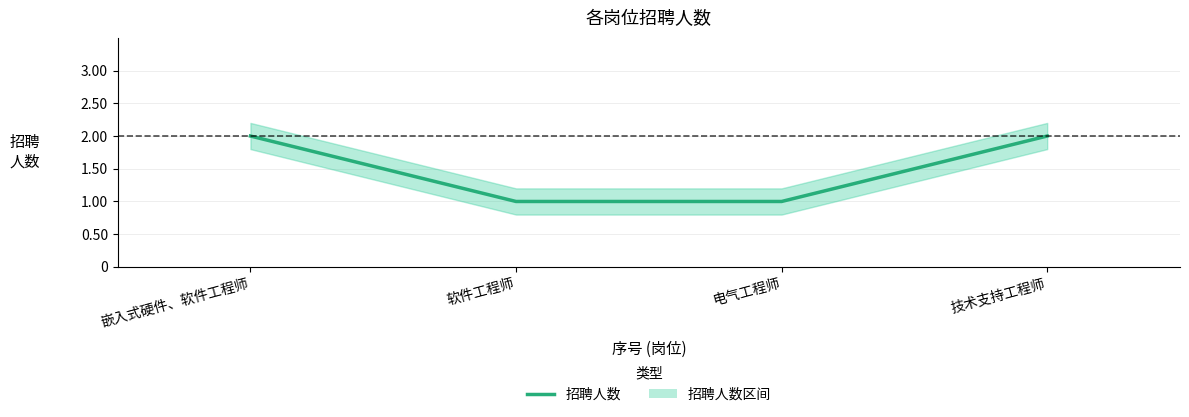

Reading left to right, what are all the values shown in this chart?

2	1	1	2